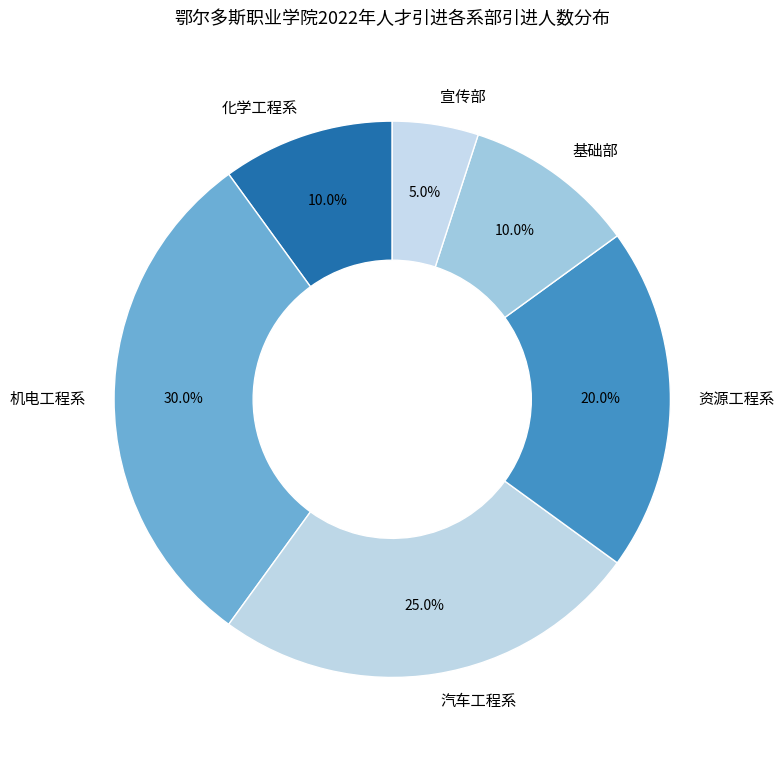

What portion of the pie excludes 资源工程系?

80.0%